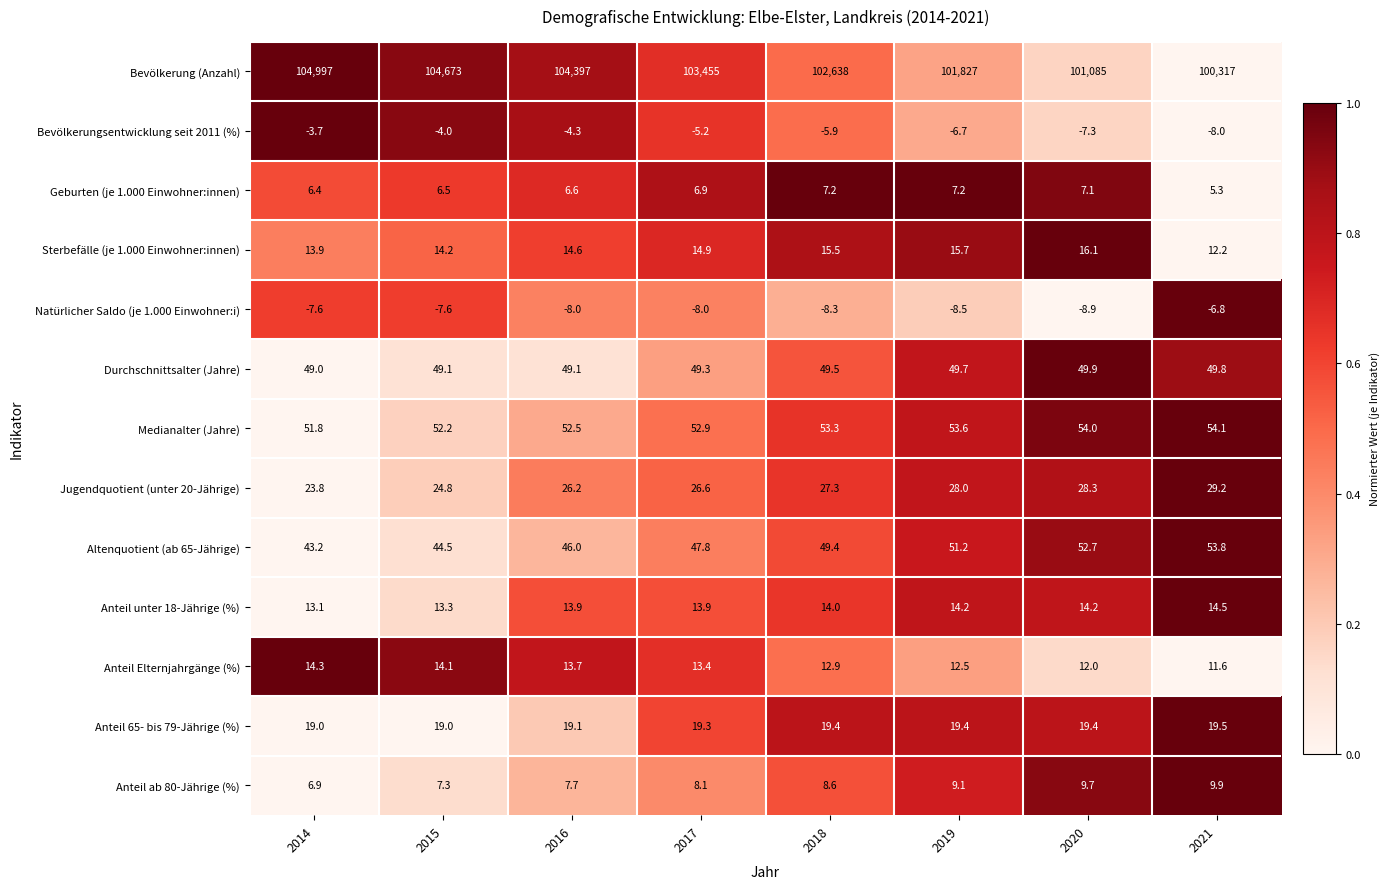

At how many categories does at least one series exceed 0?

8